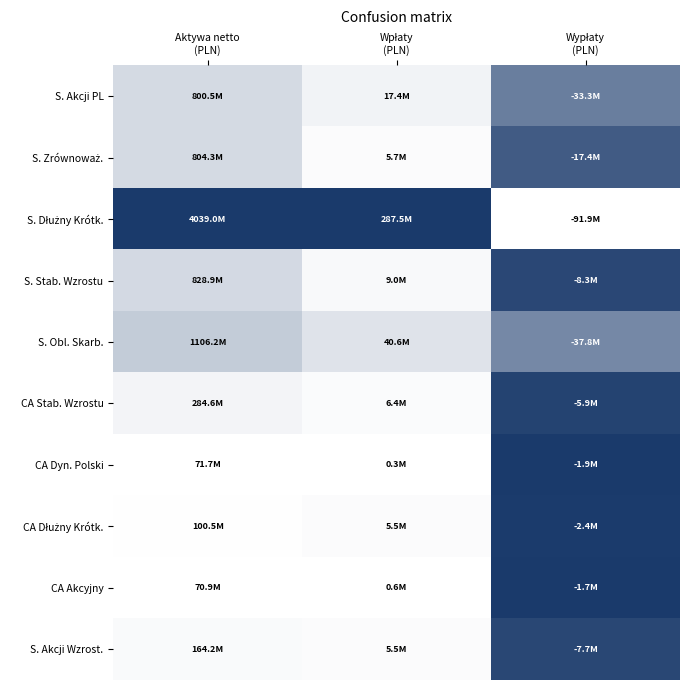

How many categories are shown in the chart?

3